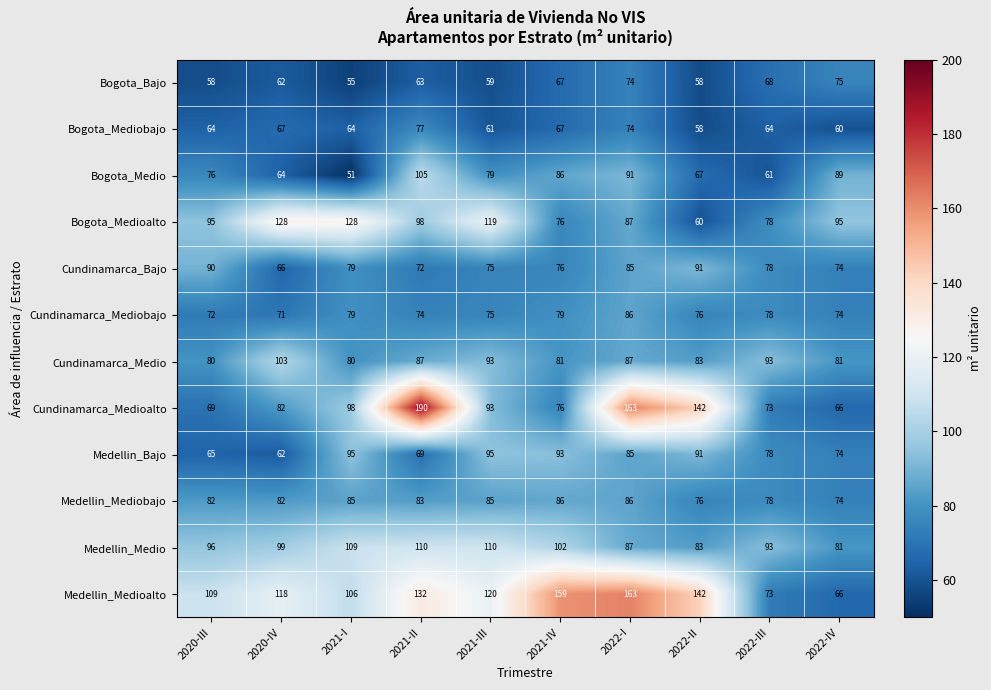

At which label does Cundinamarca_Mediobajo first exceed 76?

2021-I